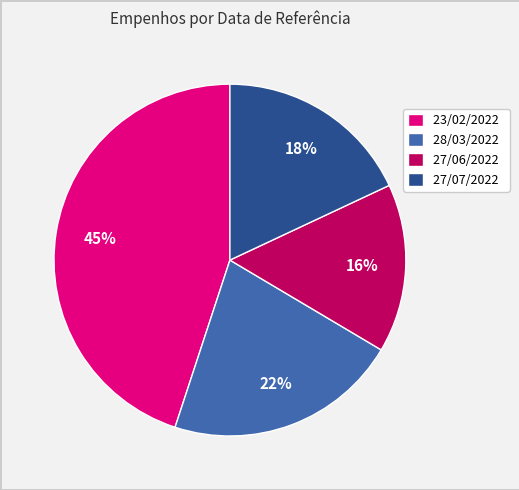

What percentage is the 28/03/2022 slice, to the nearest percent?

22%